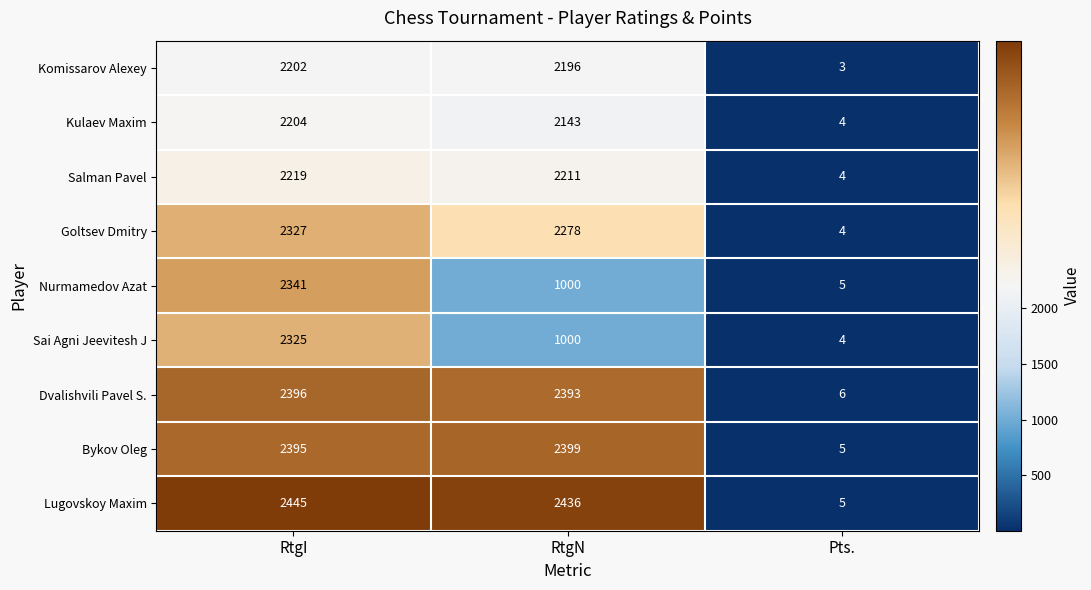

Which series has the largest total across all categories?

Lugovskoy Maxim